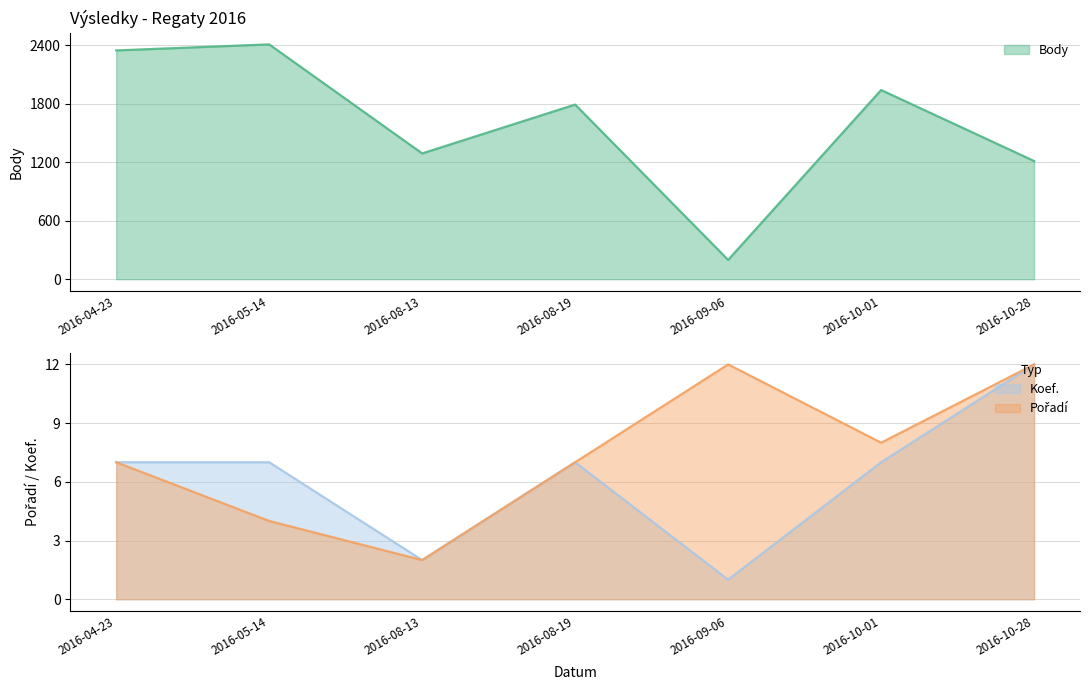

What is the value of the Koef. point at the 6th from the left?

7